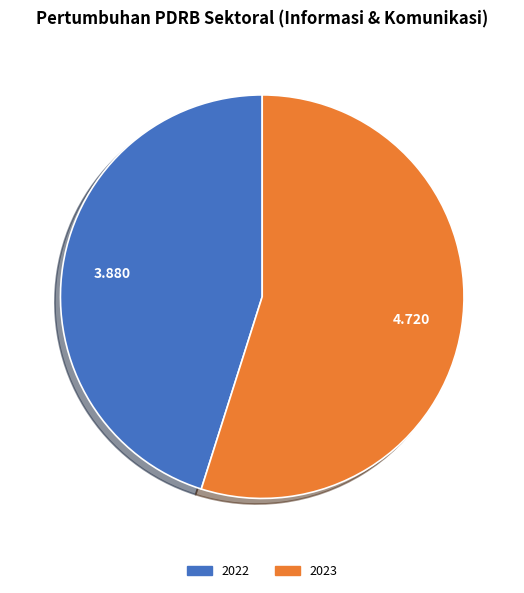

Is 2023 the majority of the pie?

Yes